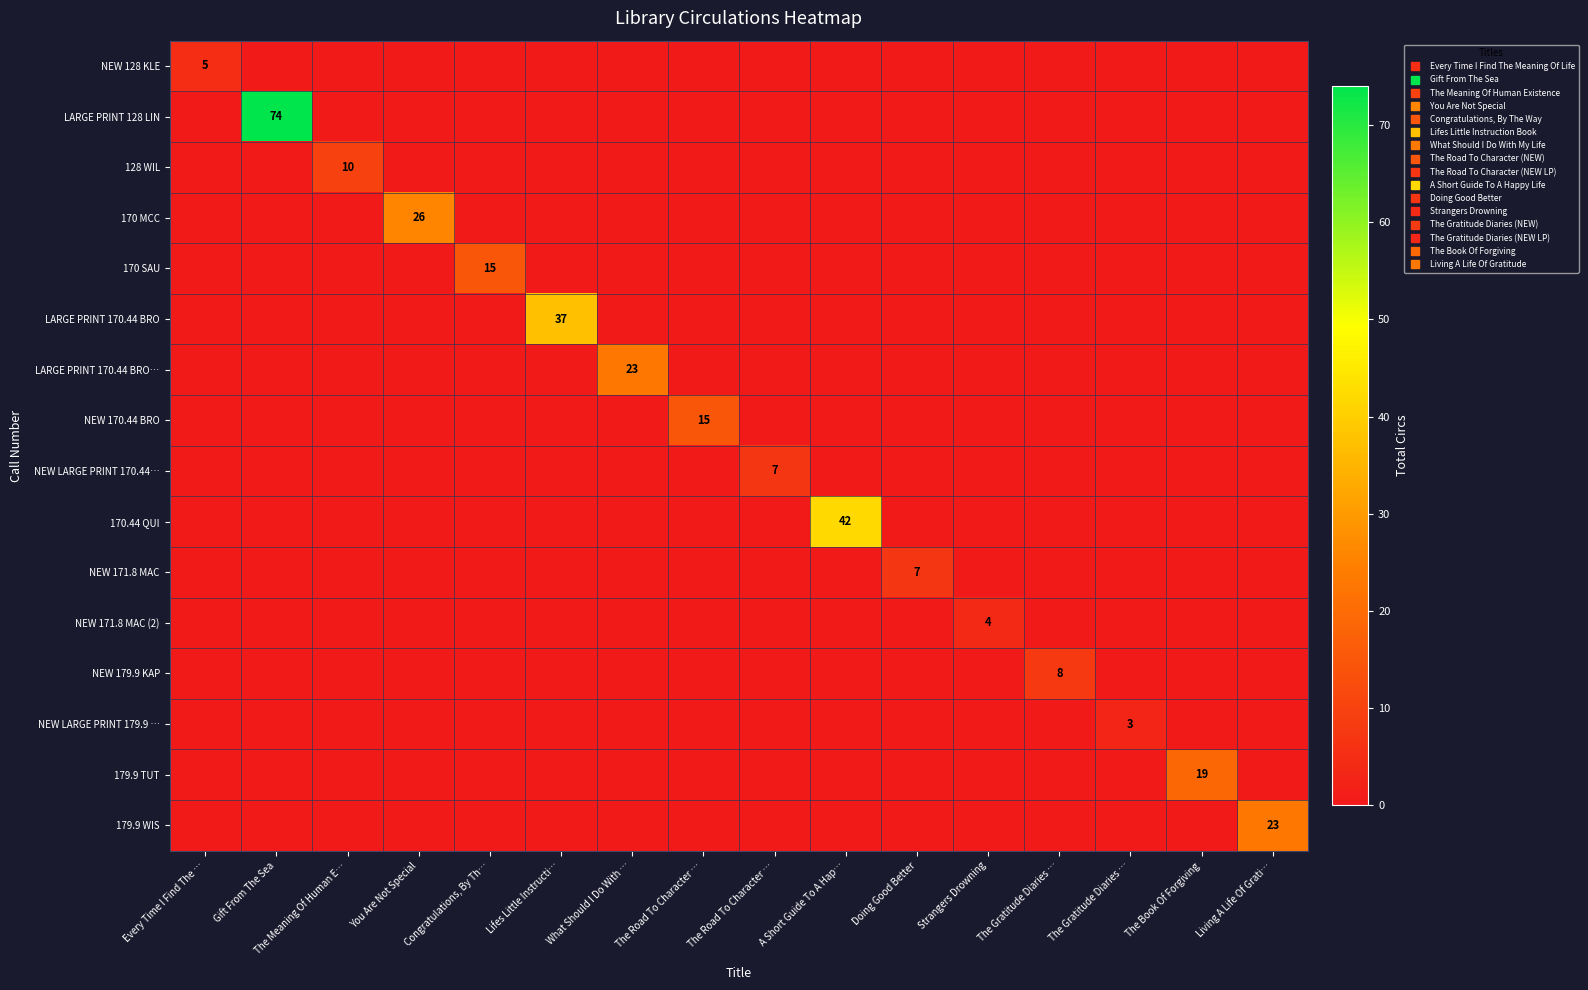

True or false: 179.9 WIS has a value of 13 at Living A Life Of Grati….

False